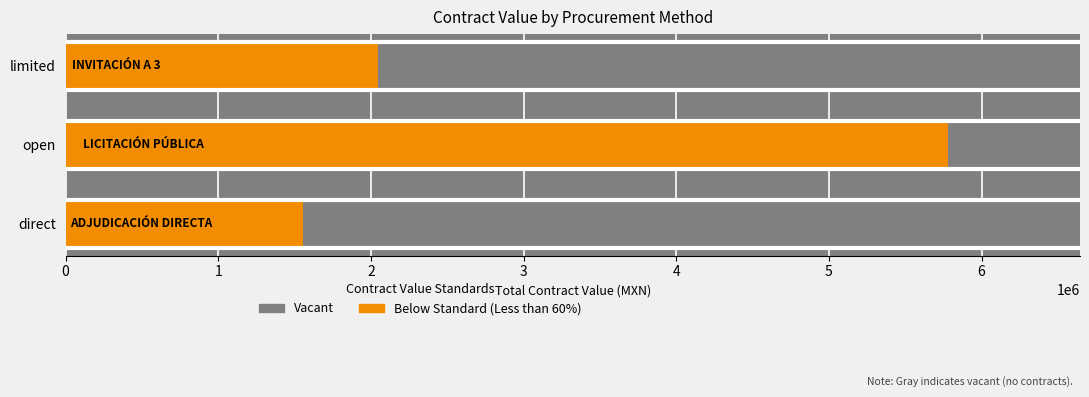

What is the value of the Below Standard (Less than 60%) bar at the 2nd from the left?

5778250.1